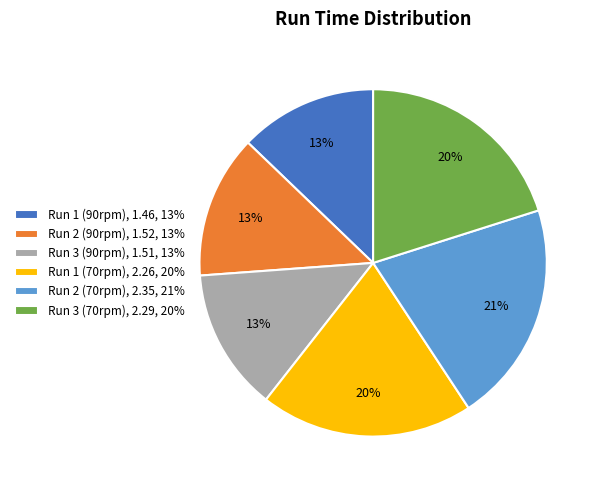

To the nearest percent, what is the difference between the largest and smallest slice percentages?

8%